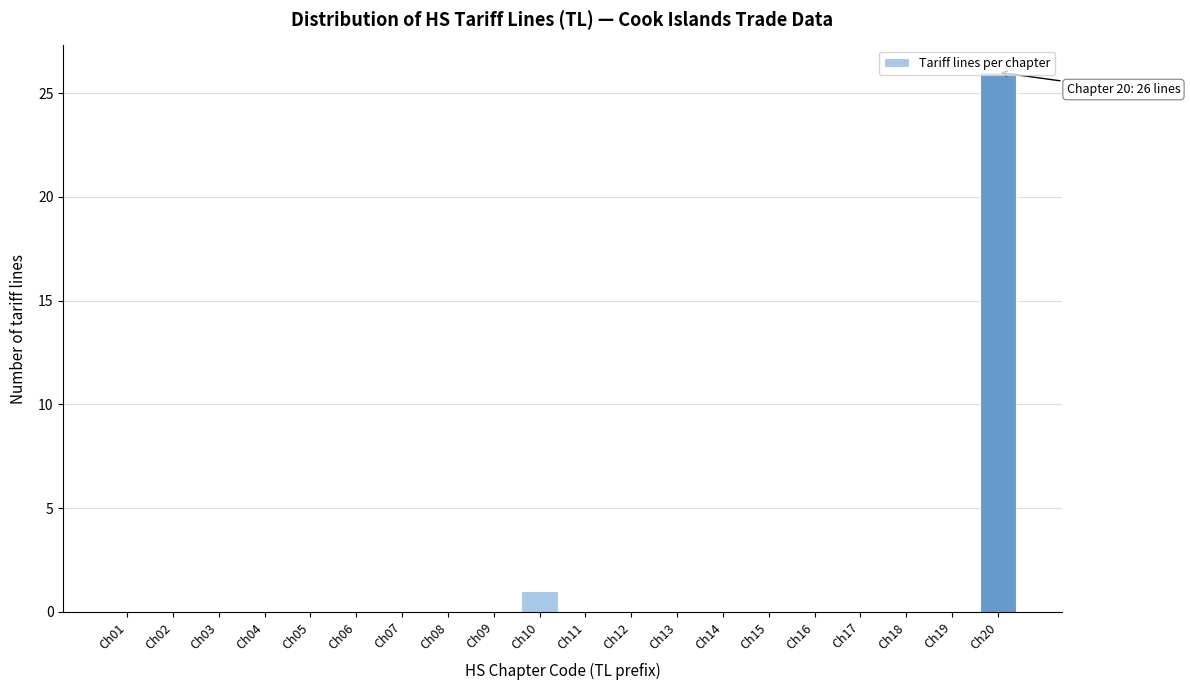

At which category does the chart reach its peak across all series?

Ch20